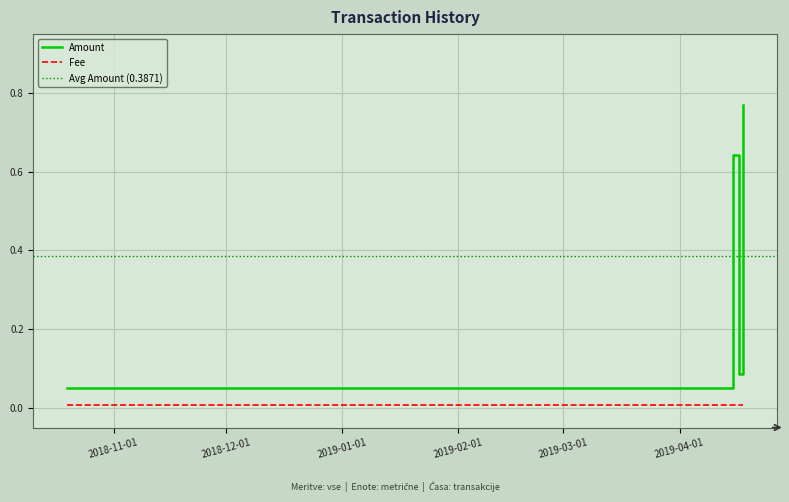

True or false: Fee and Amount cross at least once.

False